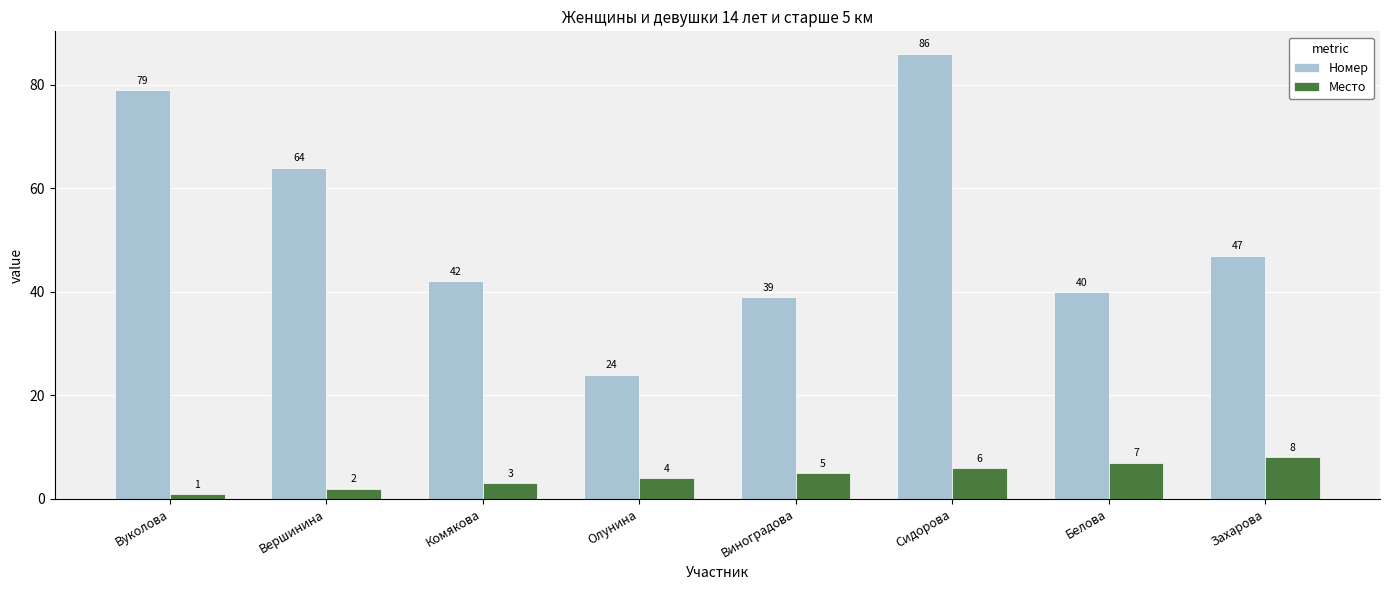

At which category is the sum across all series the highest?

Сидорова